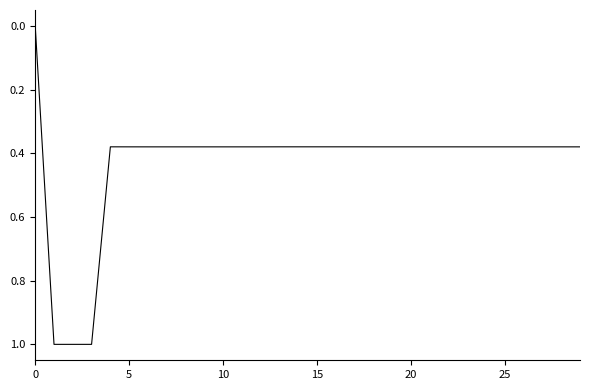

What is the greatest value displayed?

1.0